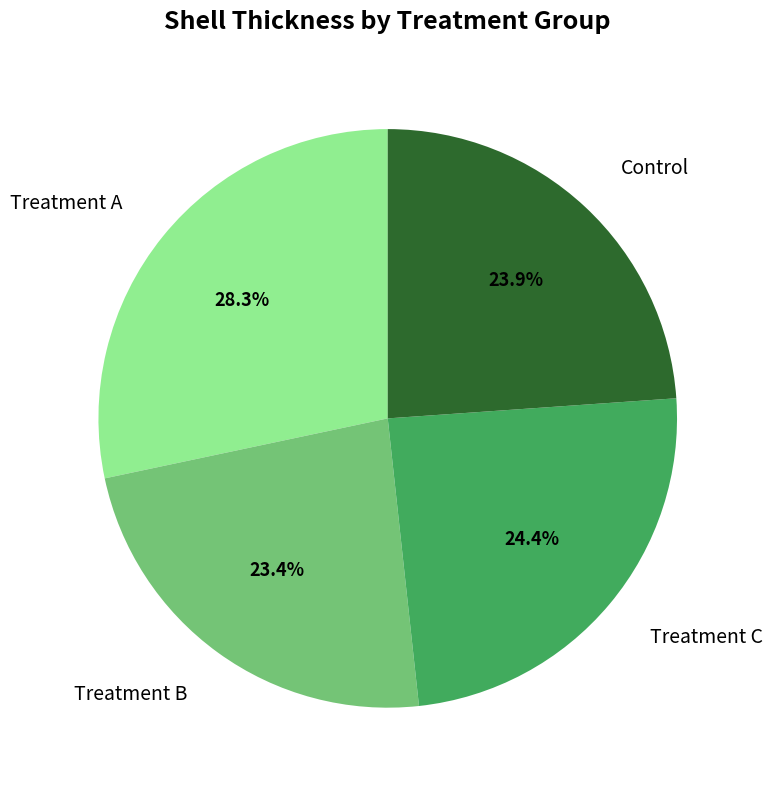

Count the number of slices in the pie.

4